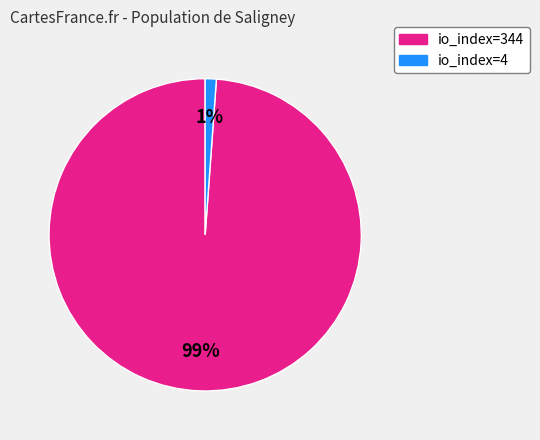

To the nearest percent, what is the combined percentage of io_index=344 and io_index=4?

100%